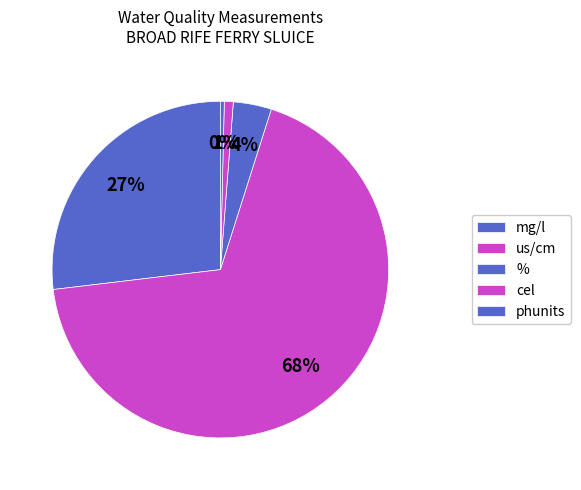

Count the number of slices in the pie.

5